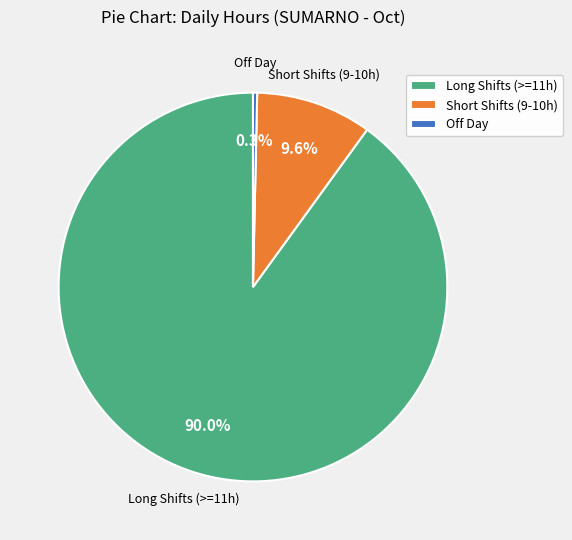

Which has a higher value, Short Shifts (9-10h) or Off Day?

Short Shifts (9-10h)